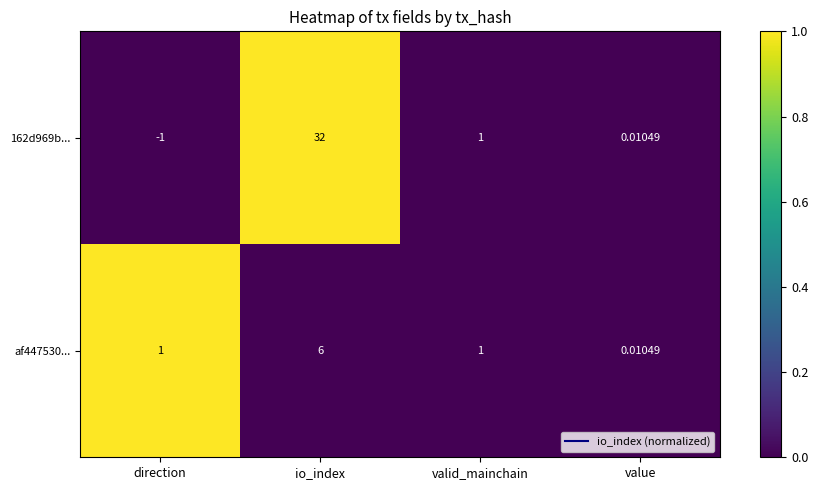

Which series has the largest total across all categories?

162d969b...